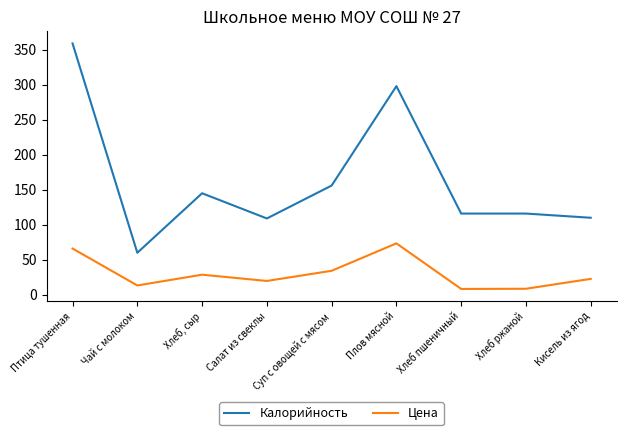

What is the difference between the maximum and minimum values in the Цена series?

65.1